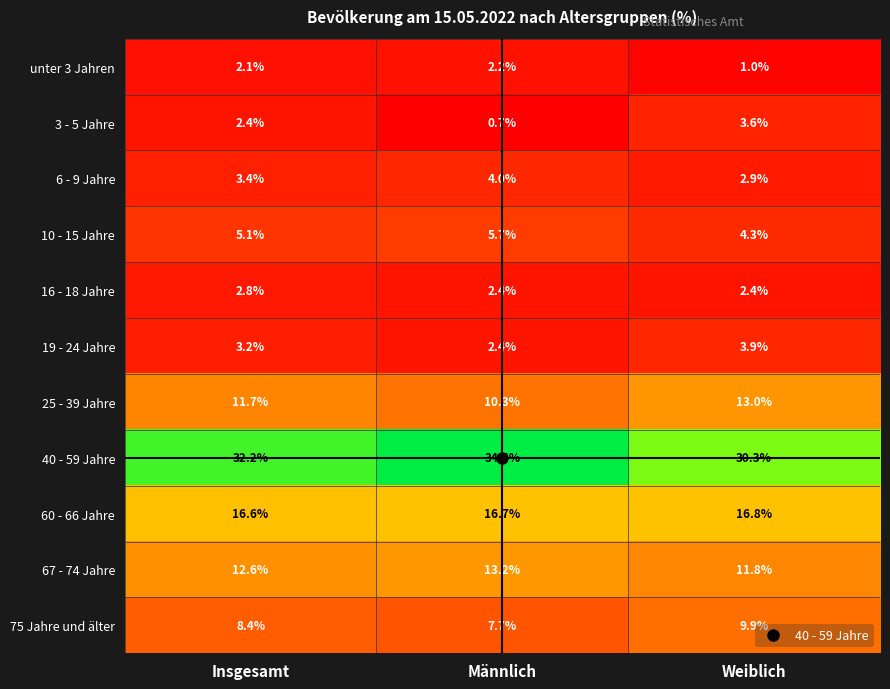

How many categories are shown in the chart?

3